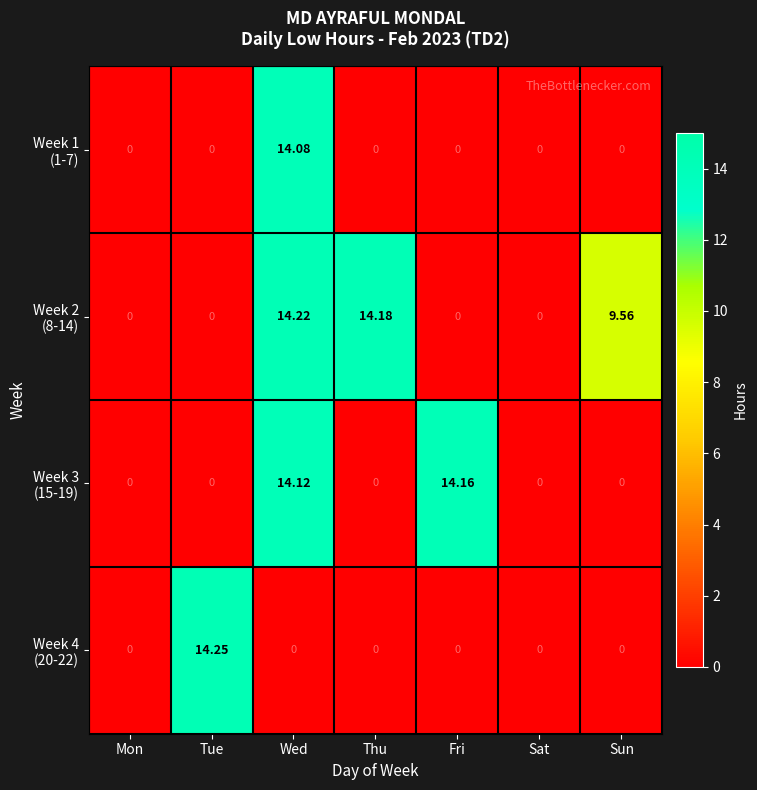

At which category is the sum across all series the highest?

Wed